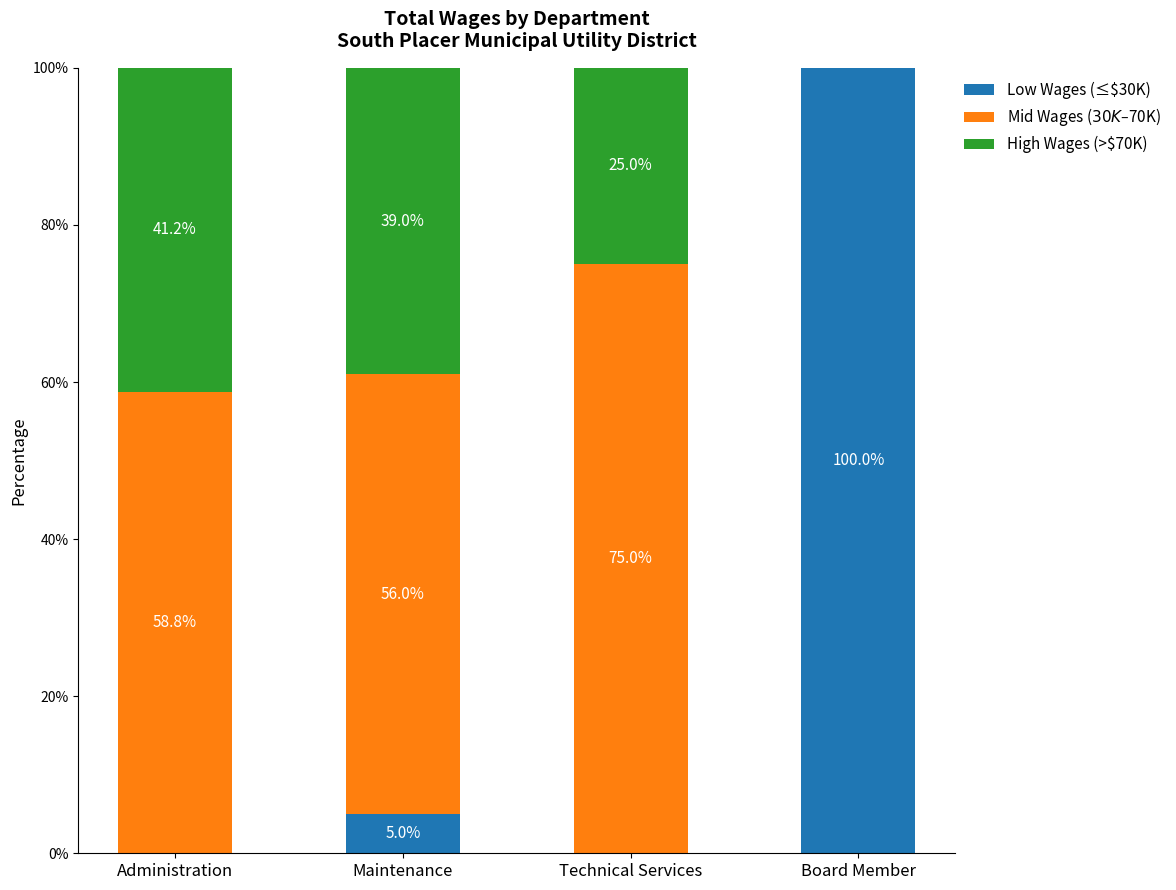

Are the bars horizontal?

No